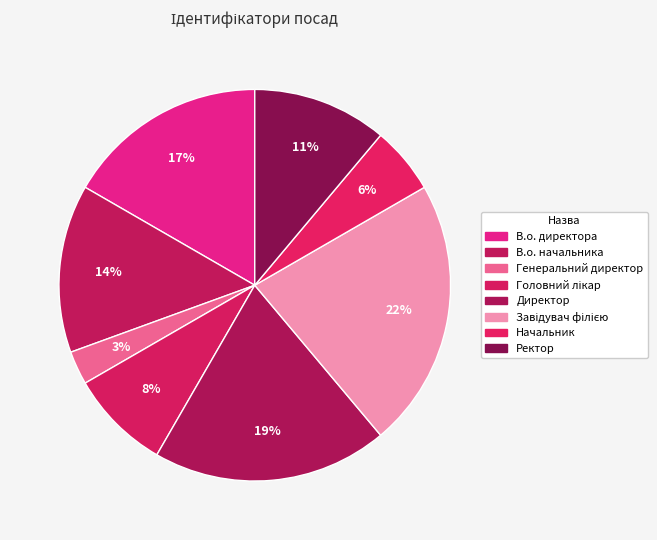

How many segments does this pie chart have?

8